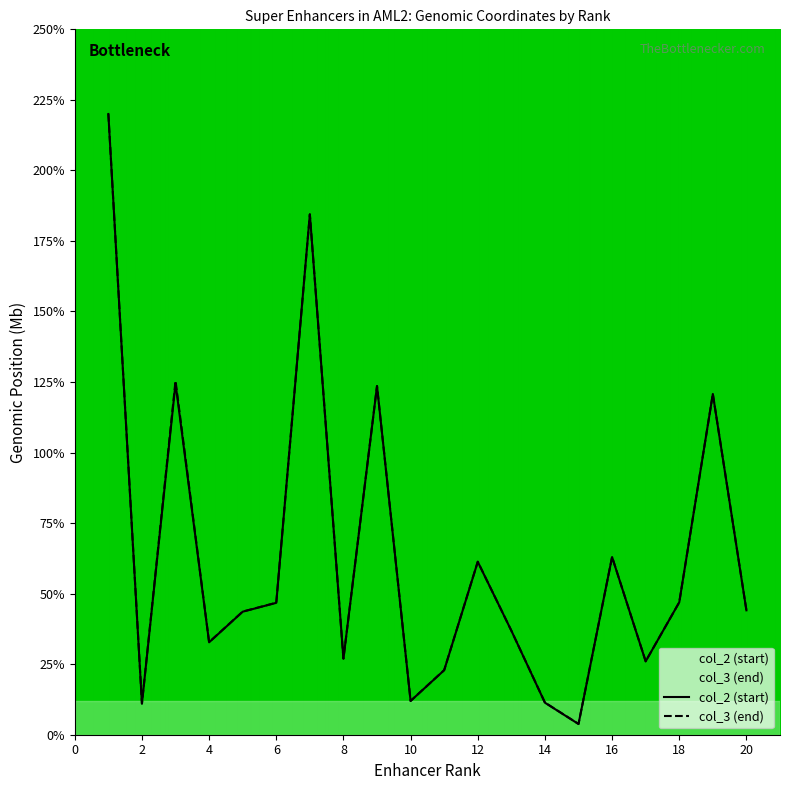

Which series changed the most between 16 and 20?

col_3 (end)